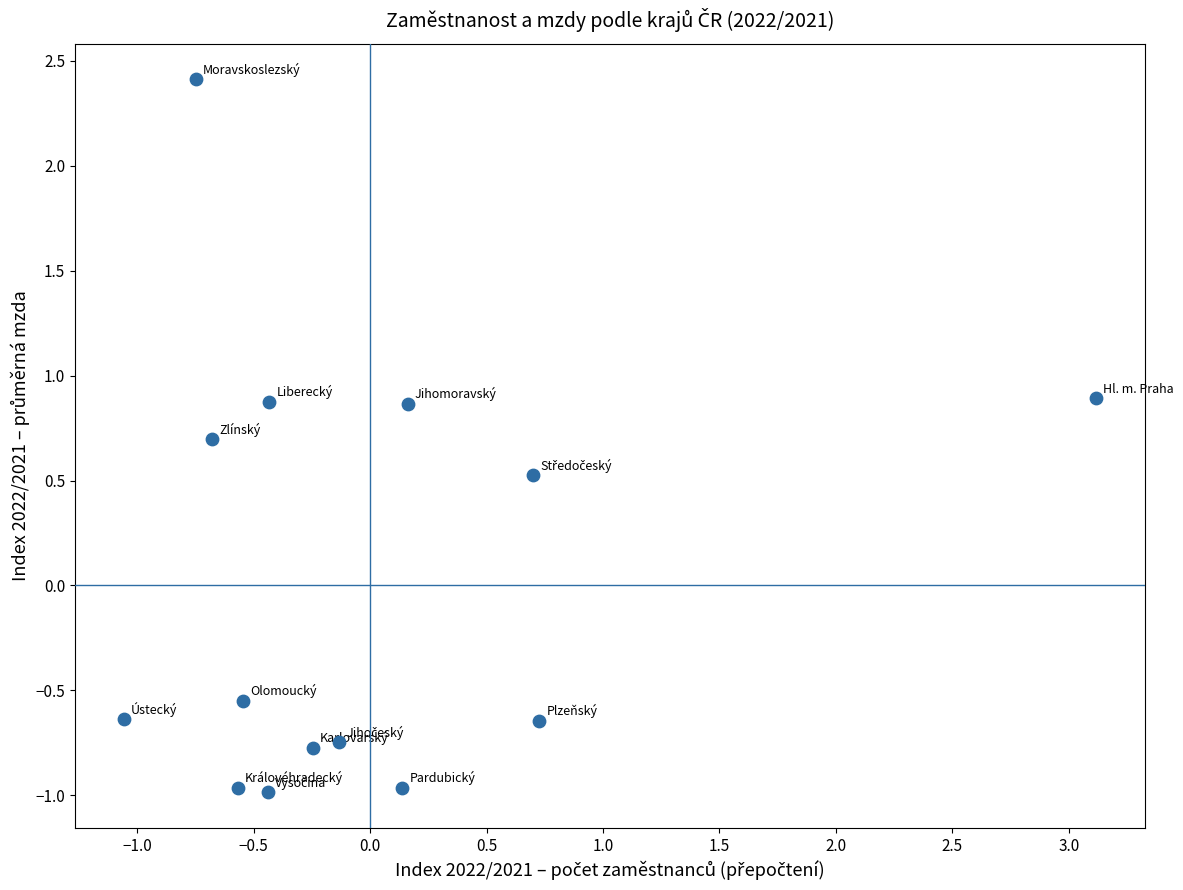

What is the range of X values (max minus min)?

4.2